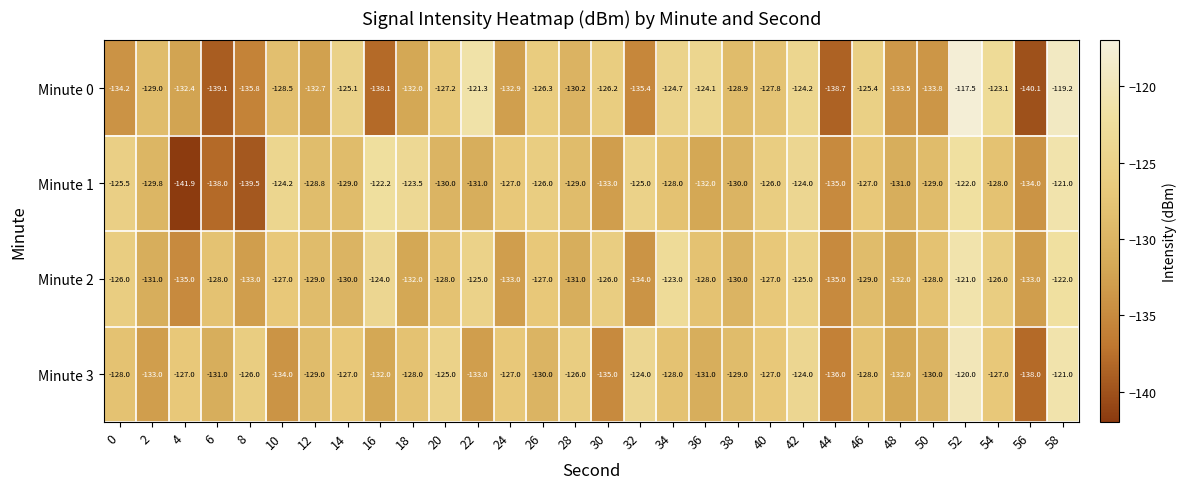

What is the difference between the maximum and minimum values in the Minute 3 series?

18.0